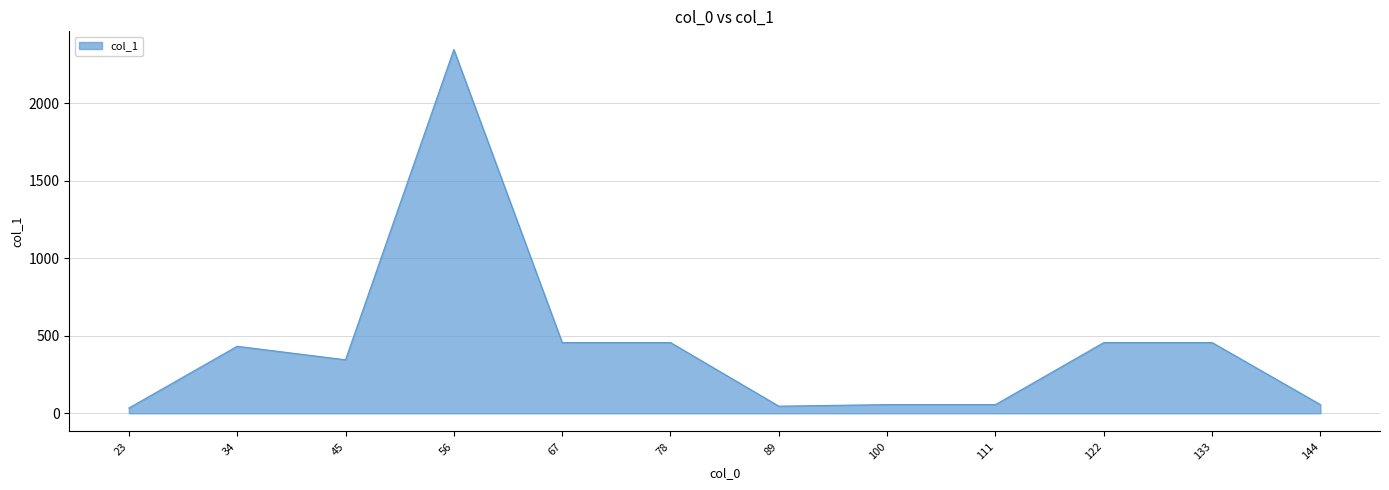

Is it true that the value at 67 is 100?

False